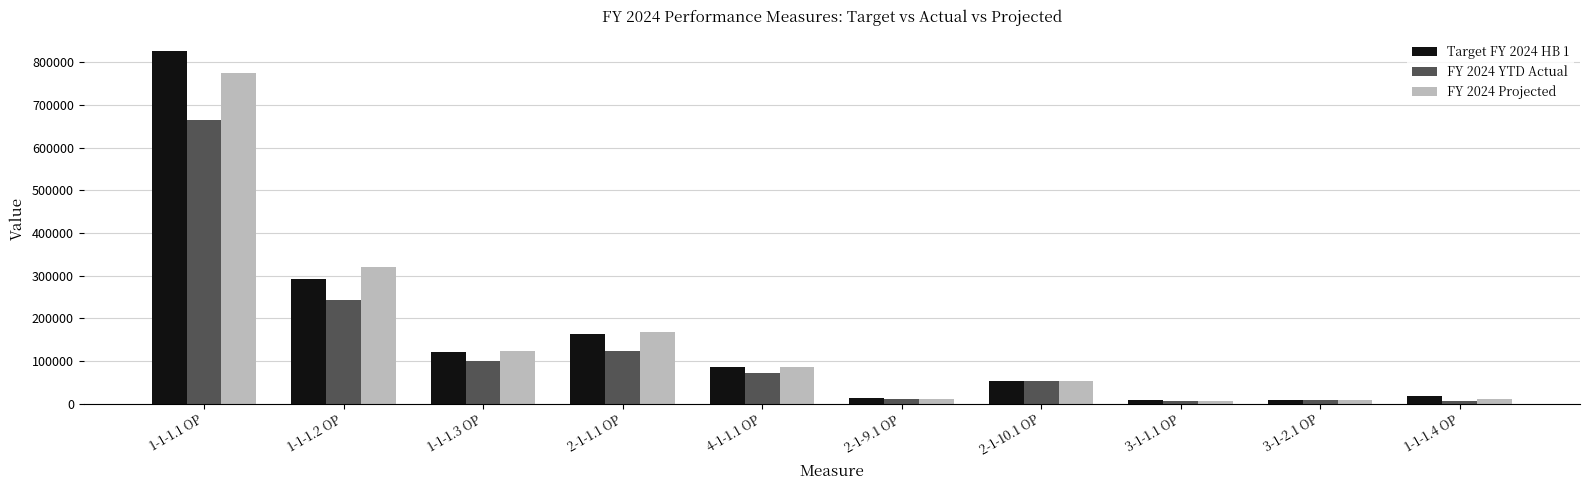

At which label is Target FY 2024 HB 1 closest to 416933?

1-1-1.2 OP